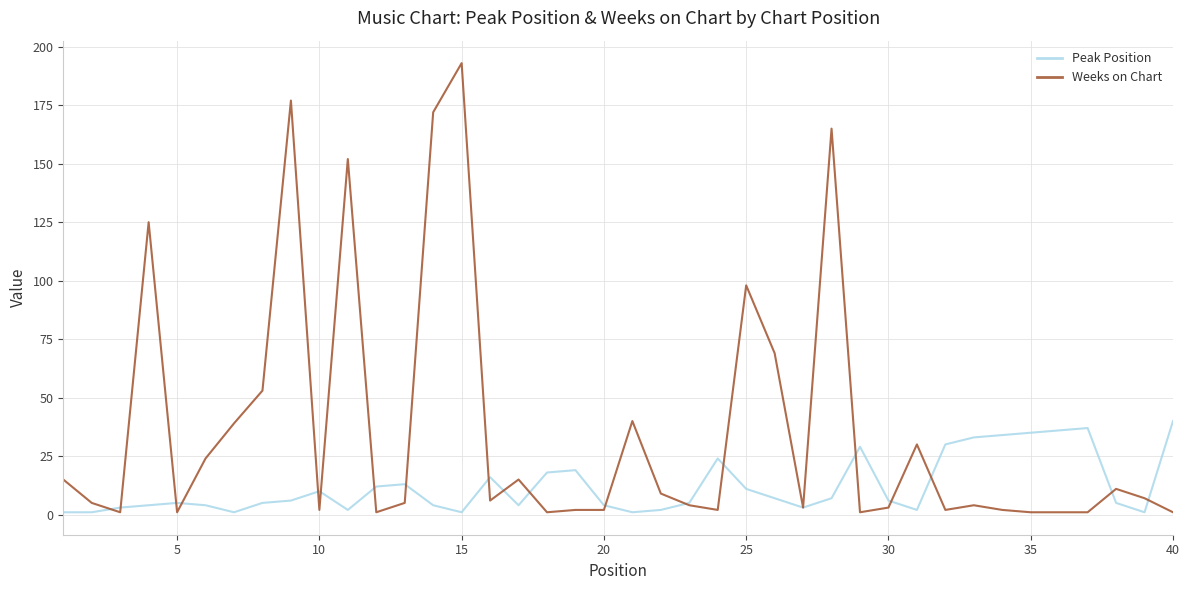

Rank the series by their average value, from highest to lowest.

Weeks on Chart, Peak Position